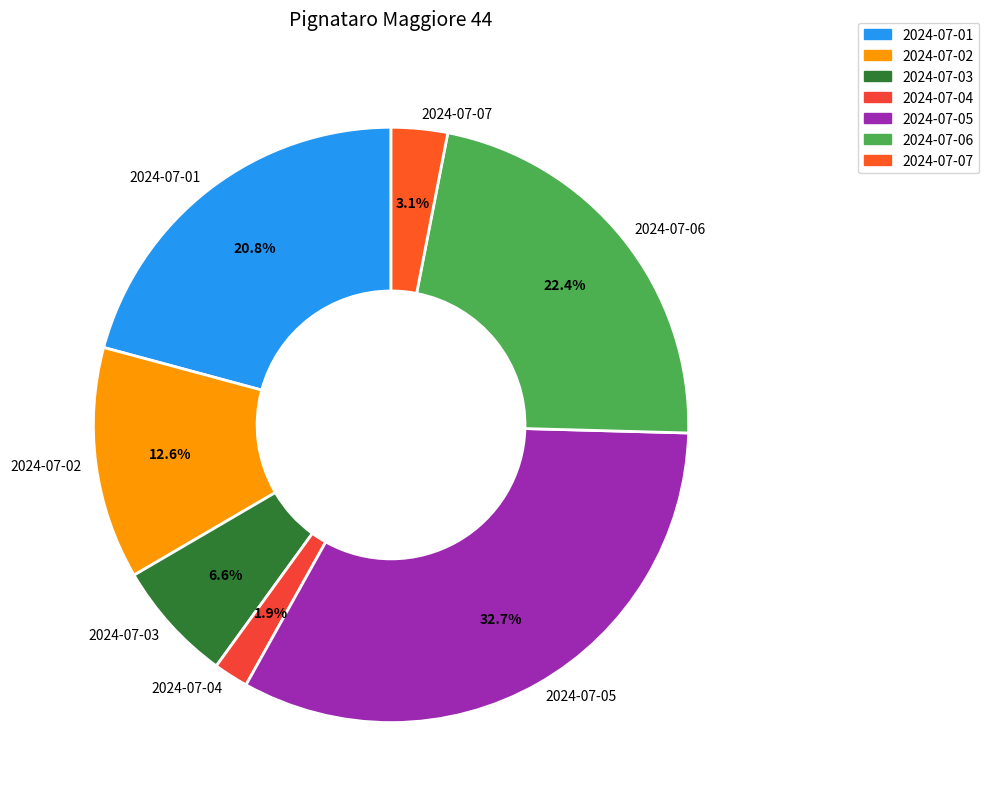

Which has a higher value, 2024-07-05 or 2024-07-03?

2024-07-05